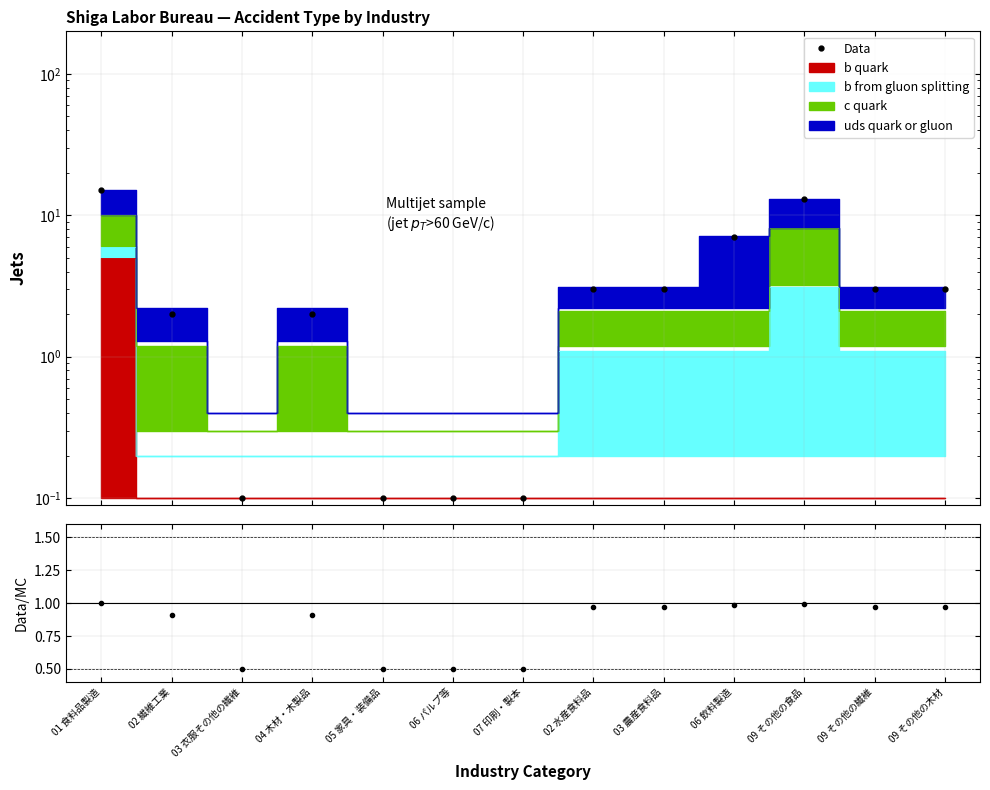

Is this an area chart (filled region under the line)?

No